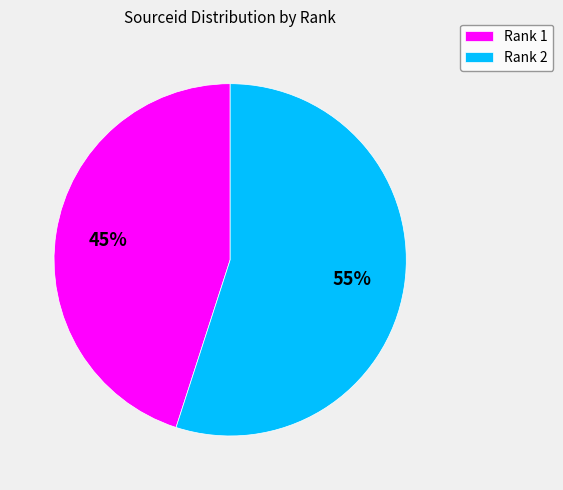

Which has a higher value, Rank 2 or Rank 1?

Rank 2